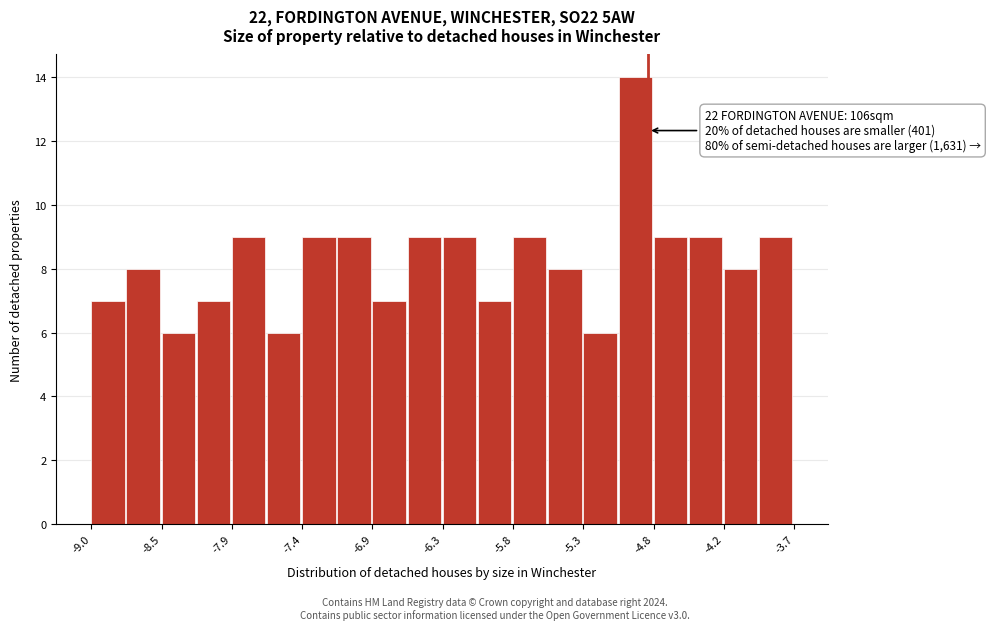

Around what value on the x-axis is the tallest bar? Give the approximate position of its centre, as read against the axis.

-4.9